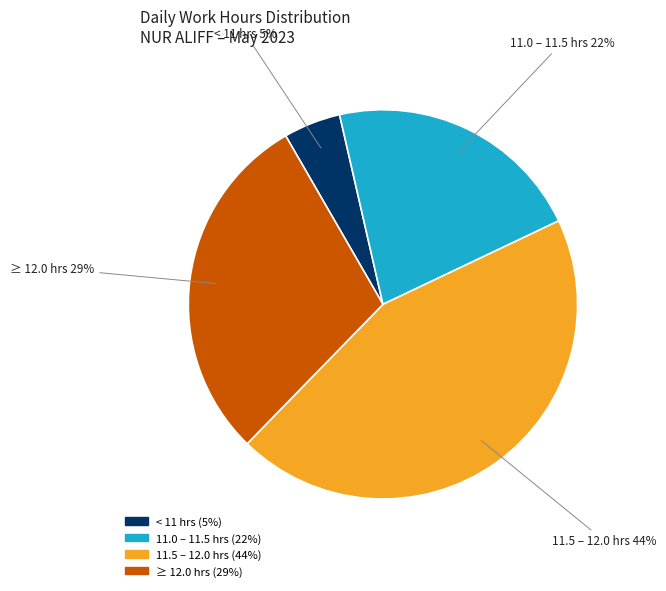

To the nearest percent, what is the average slice percentage?

25%